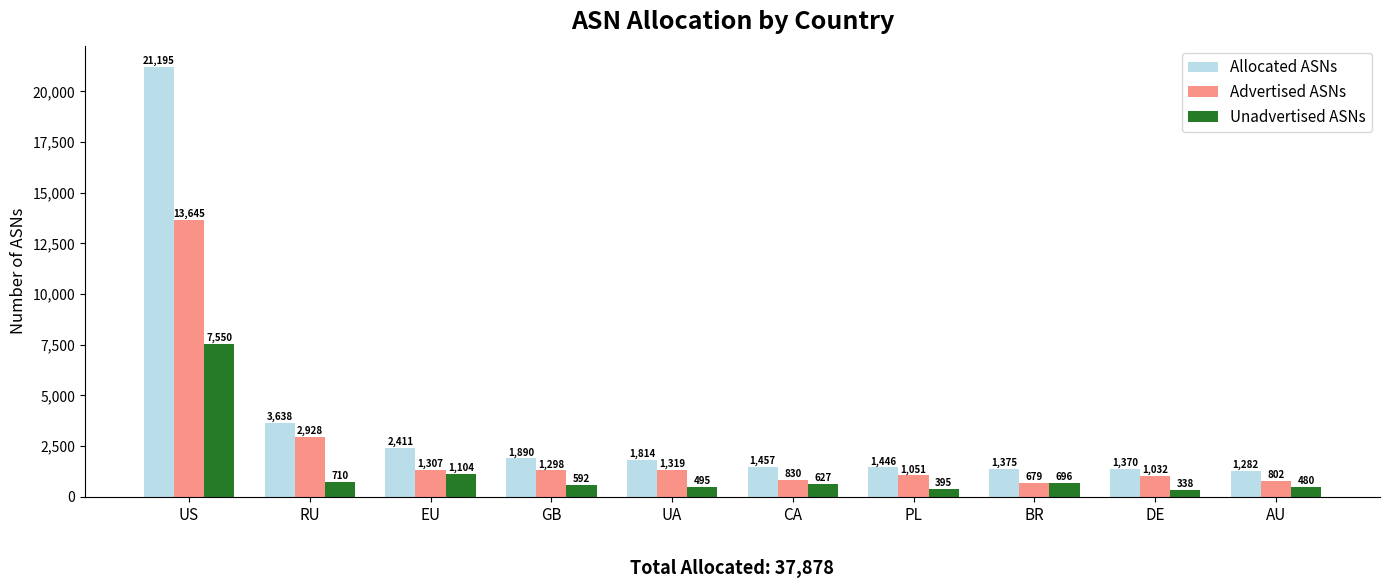

How many distinct data groups are displayed?

3